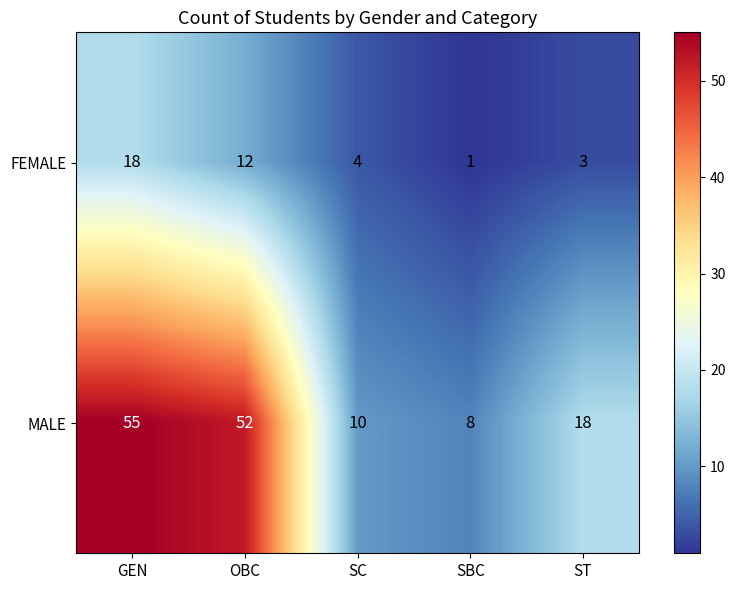

Rank the series by their maximum value, from lowest to highest.

FEMALE, MALE